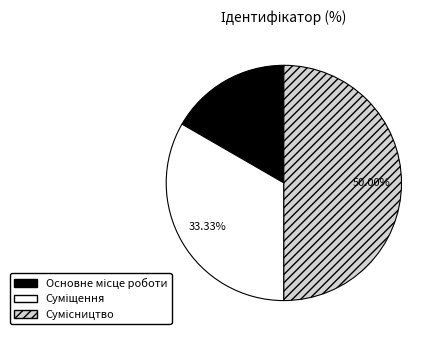

To the nearest percent, what percentage of the pie is Сумісництво?

50%